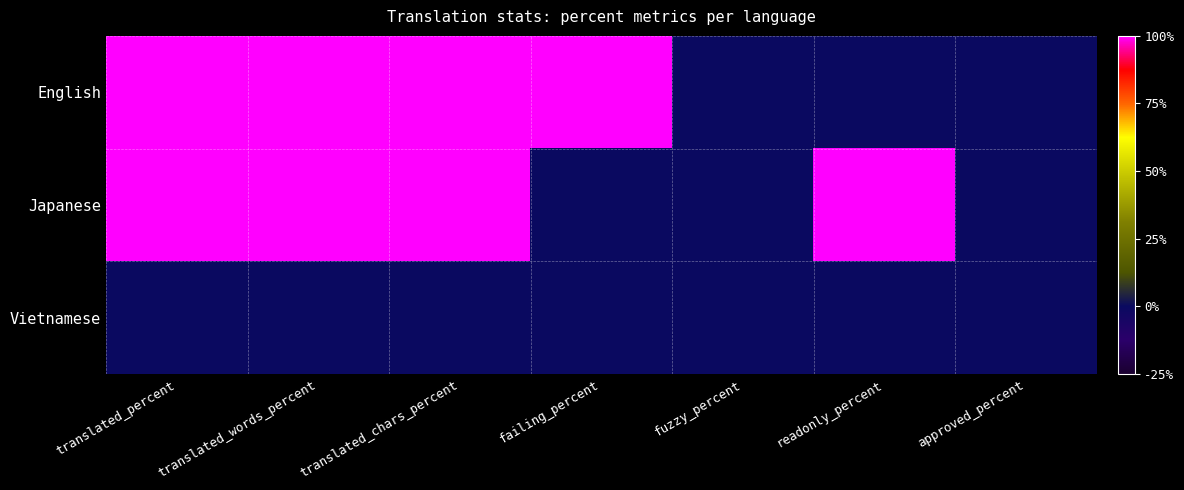

Rank the series by their maximum value, from highest to lowest.

English, Japanese, Vietnamese